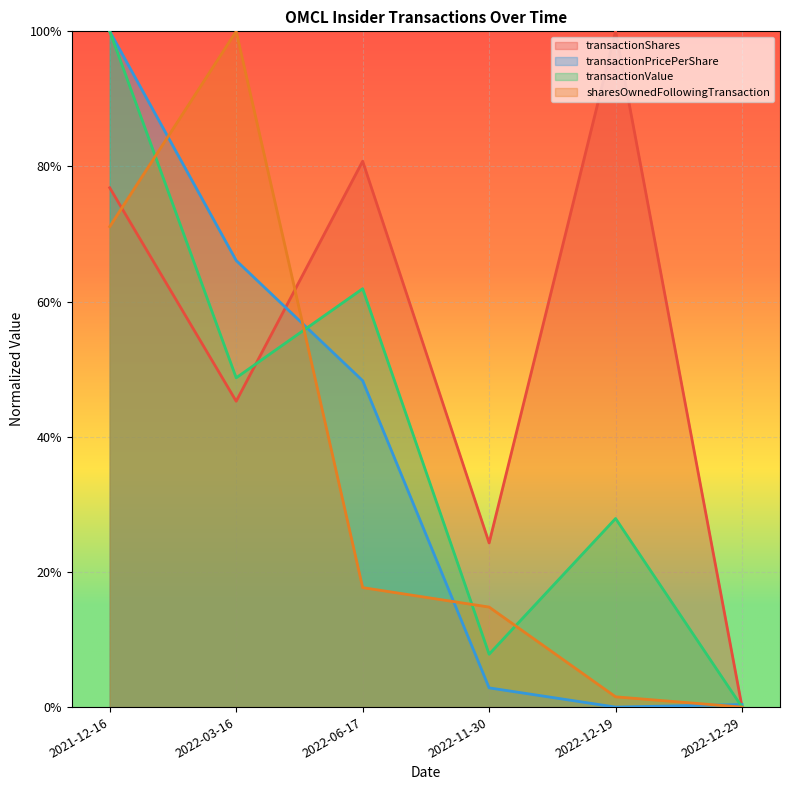

True or false: transactionValue and transactionPricePerShare intersect in this chart.

True